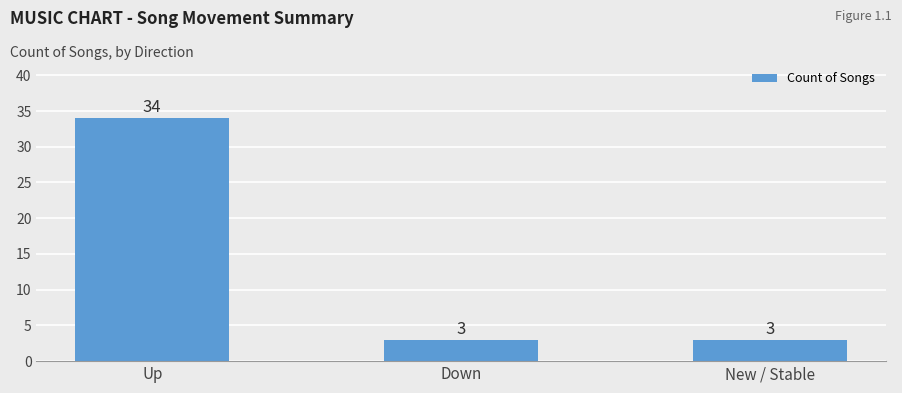

The value at Up is 34. True or false?

True